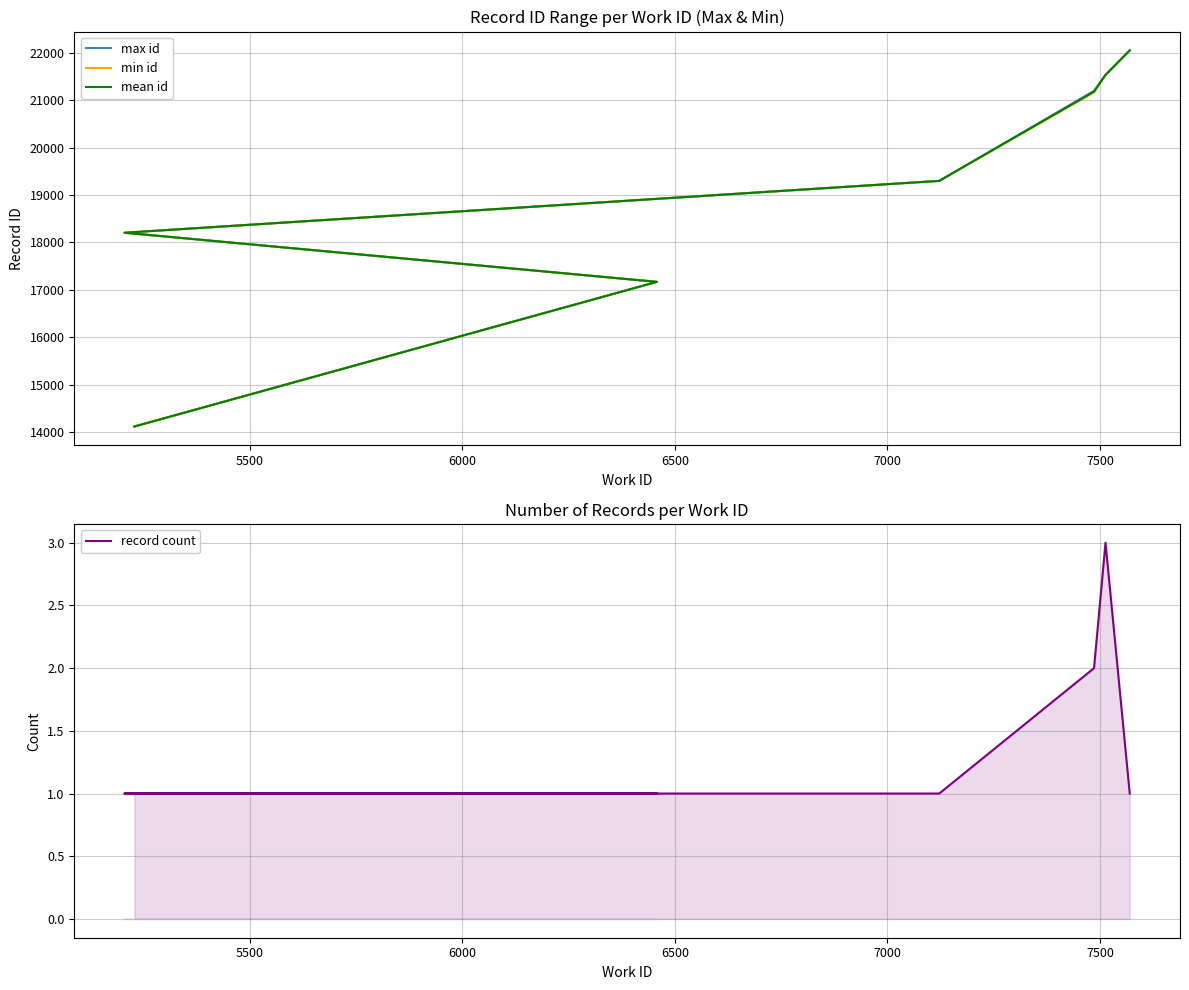

Which series has the largest total across all categories?

max id